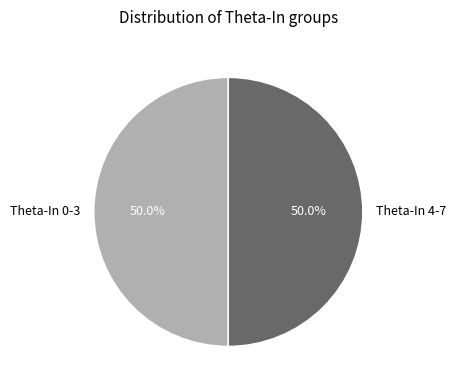

To the nearest percent, what is the average slice percentage?

50%